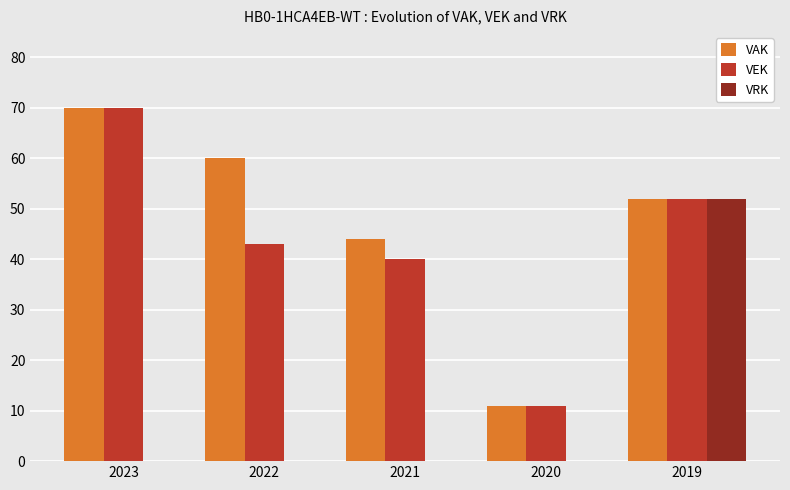

True or false: VEK has a value of 70 at 2023.

True